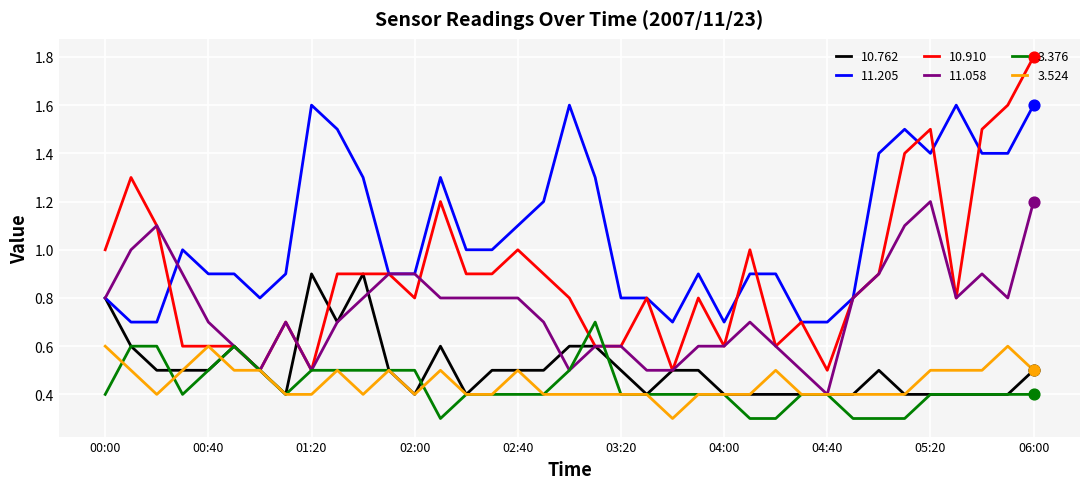

Which series has the widest spread of values?

10.910